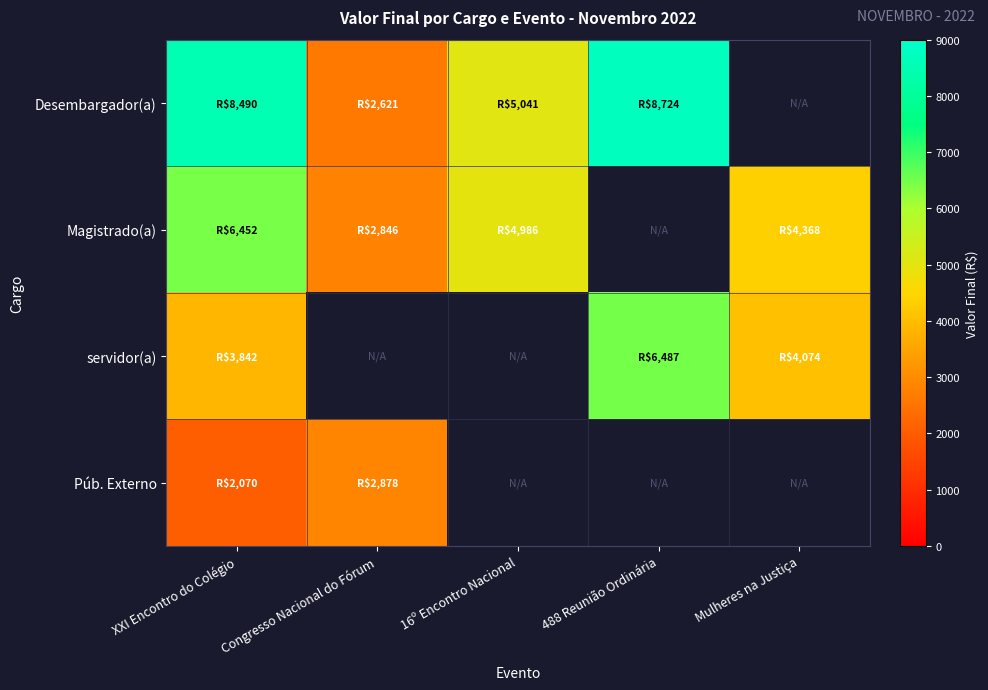

Reading right to left, what are all the values shown in this chart?

Desembargador(a): Mulheres na Justiça=0.0	488 Reunião Ordinária=8724.4	16º Encontro Nacional=5040.8	Congresso Nacional do Fórum=2621.2	XXI Encontro do Colégio=8489.9
Magistrado(a): Mulheres na Justiça=4367.9	488 Reunião Ordinária=0.0	16º Encontro Nacional=4985.8	Congresso Nacional do Fórum=2846.4	XXI Encontro do Colégio=6452.1
servidor(a): Mulheres na Justiça=4074.1	488 Reunião Ordinária=6487.1	16º Encontro Nacional=0.0	Congresso Nacional do Fórum=0.0	XXI Encontro do Colégio=3842.0
Púb. Externo: Mulheres na Justiça=0.0	488 Reunião Ordinária=0.0	16º Encontro Nacional=0.0	Congresso Nacional do Fórum=2877.9	XXI Encontro do Colégio=2070.0